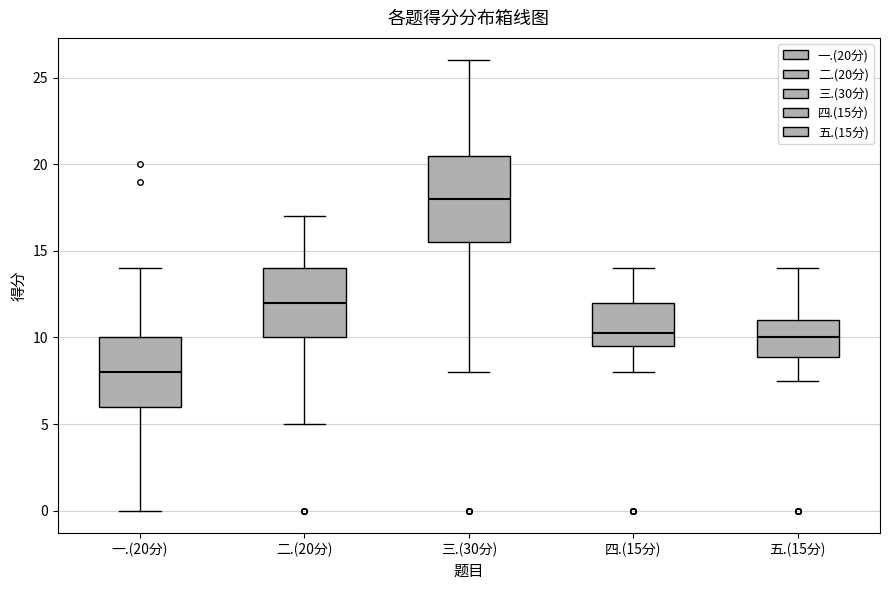

Which box's median line is the highest?

三.(30分)